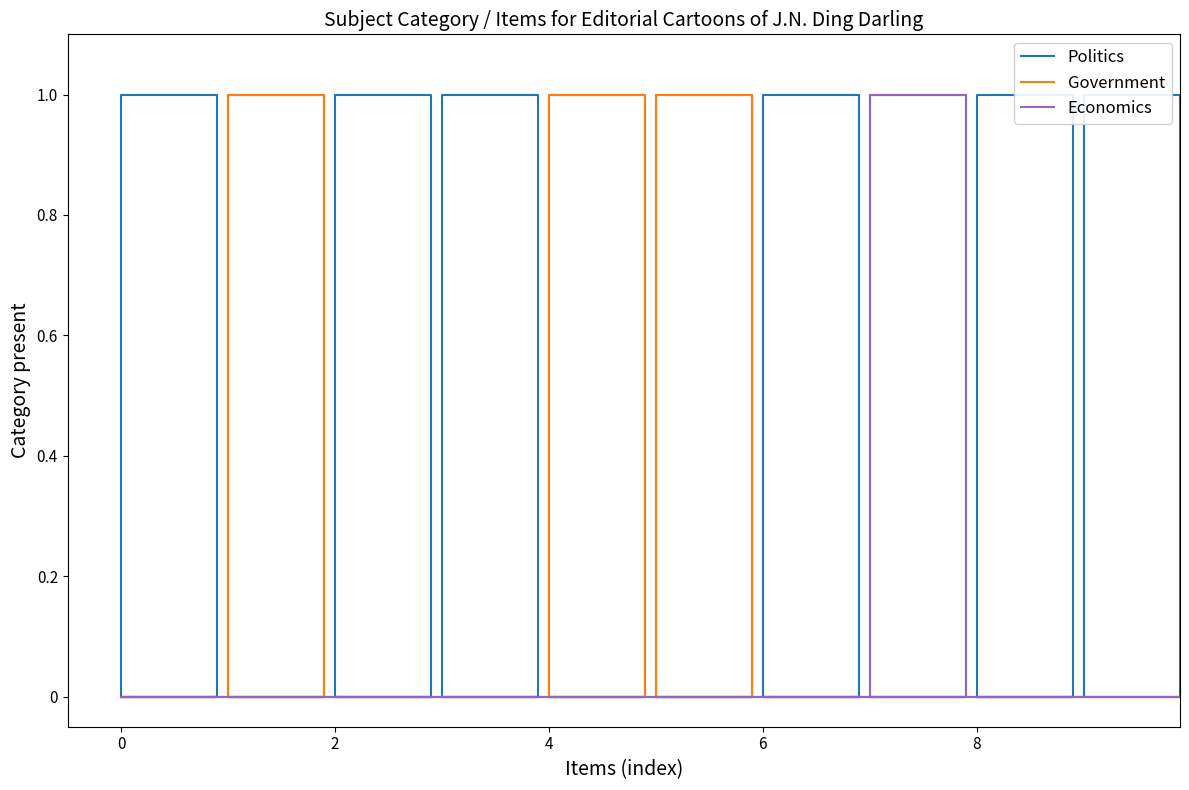

True or false: Politics has more than 2 points higher than both neighbors.

False